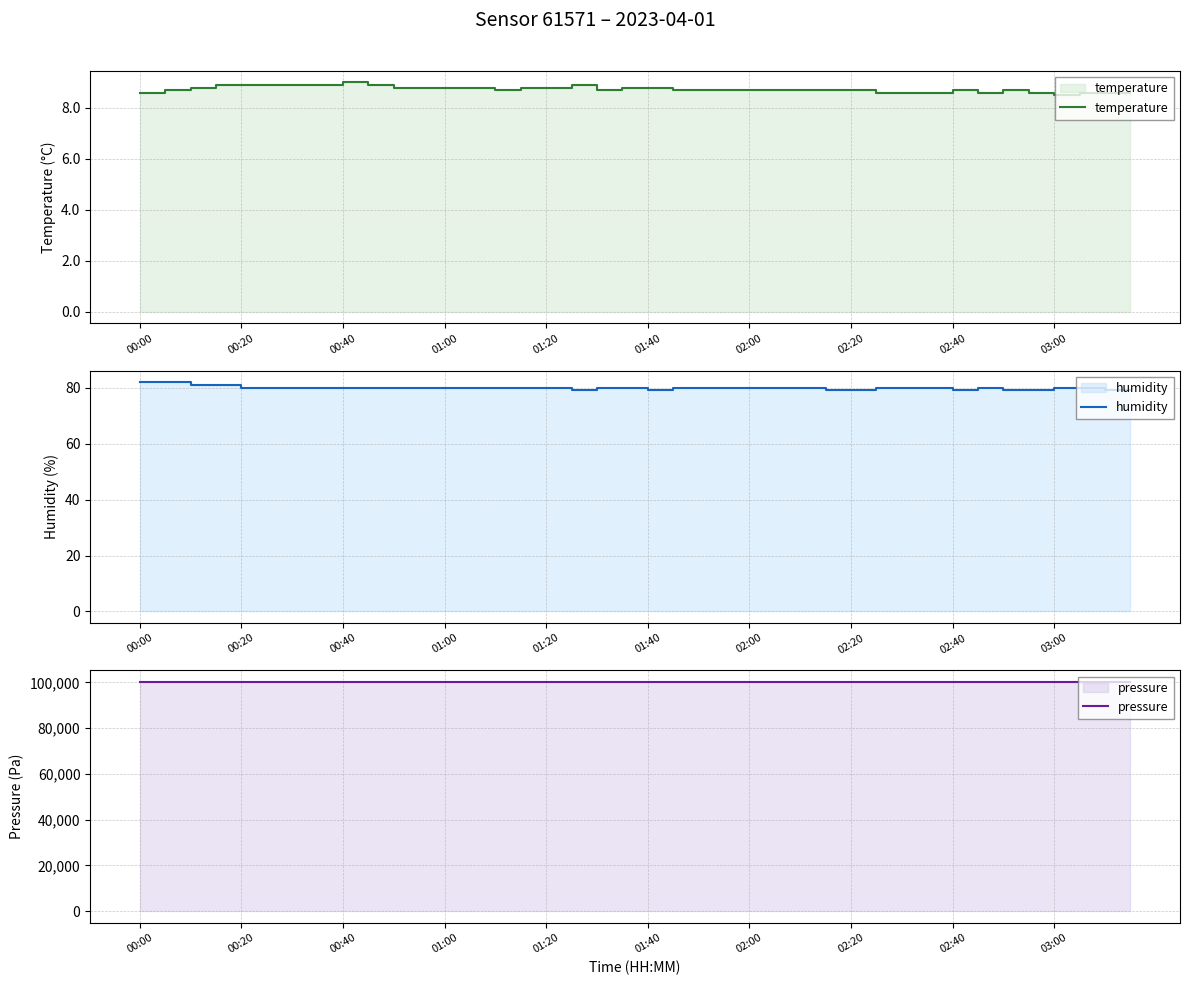

Does the chart have visible grid lines?

Yes